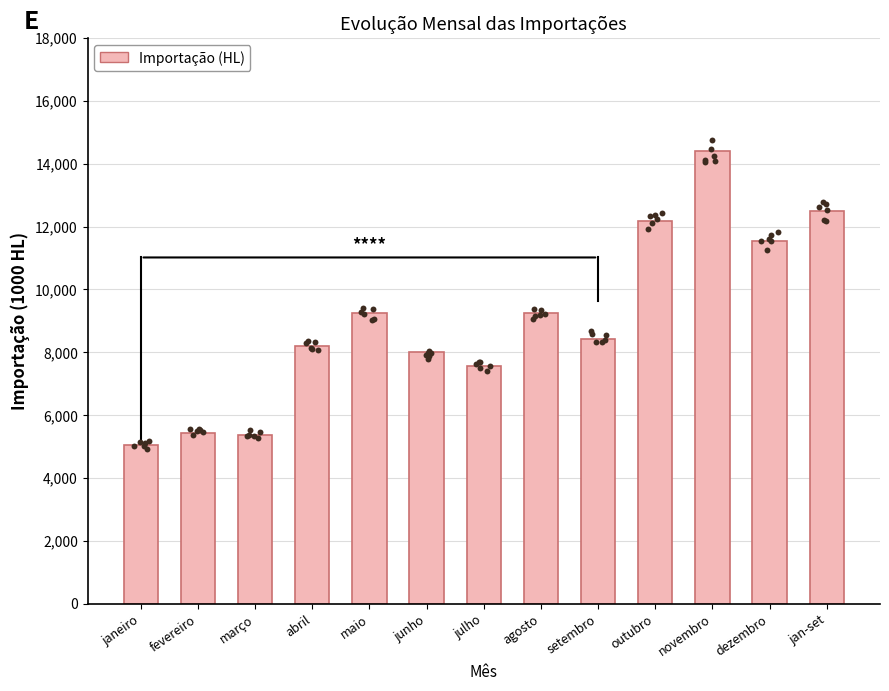

What is the change in value from fevereiro to outubro?

+6742.4